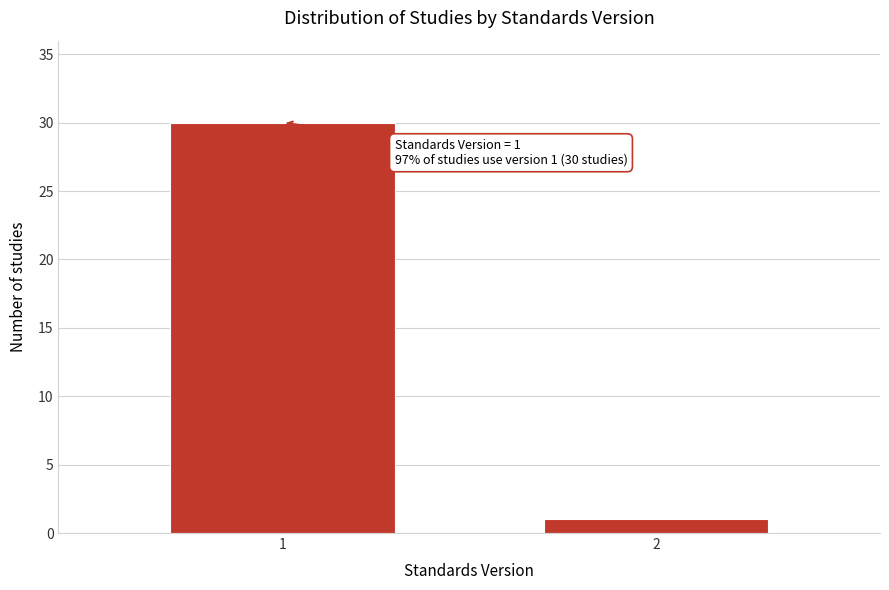

Reading left to right, list all the values displayed in this chart.

30	1